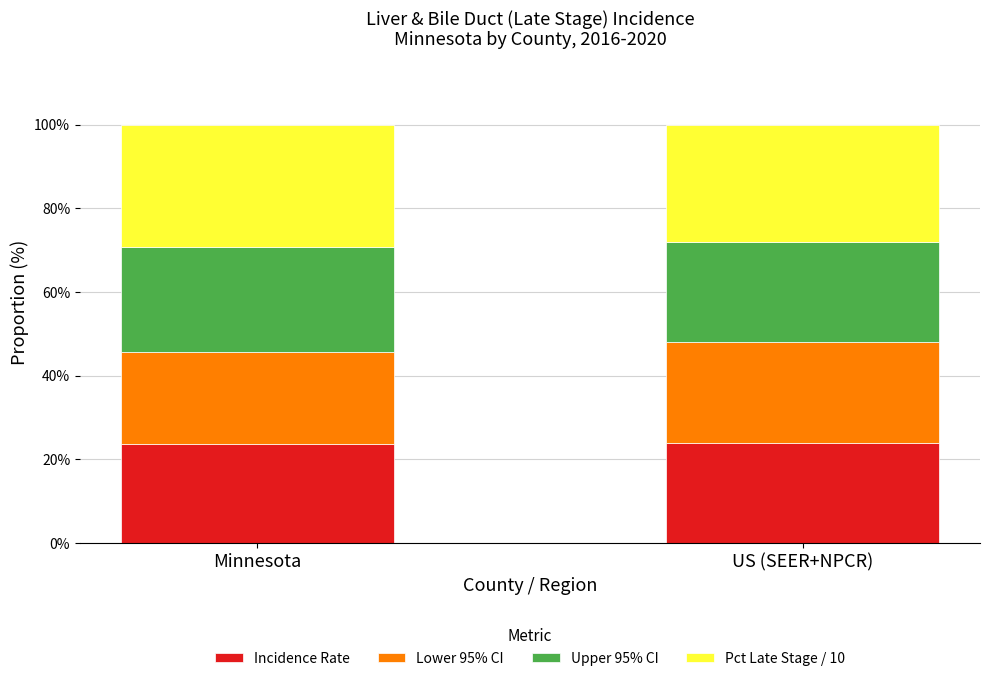

What is the sum of the Incidence Rate values at Minnesota and US (SEER+NPCR)?

47.5